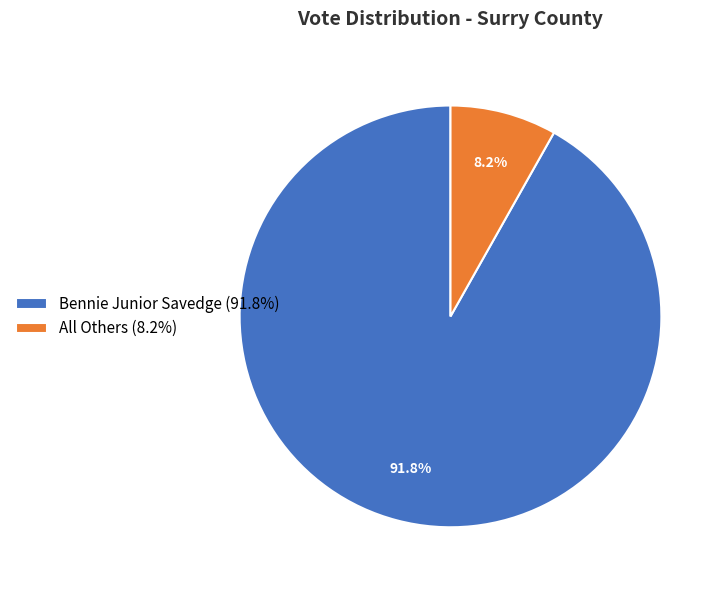

Which has a higher value, All Others or Bennie Junior Savedge?

Bennie Junior Savedge